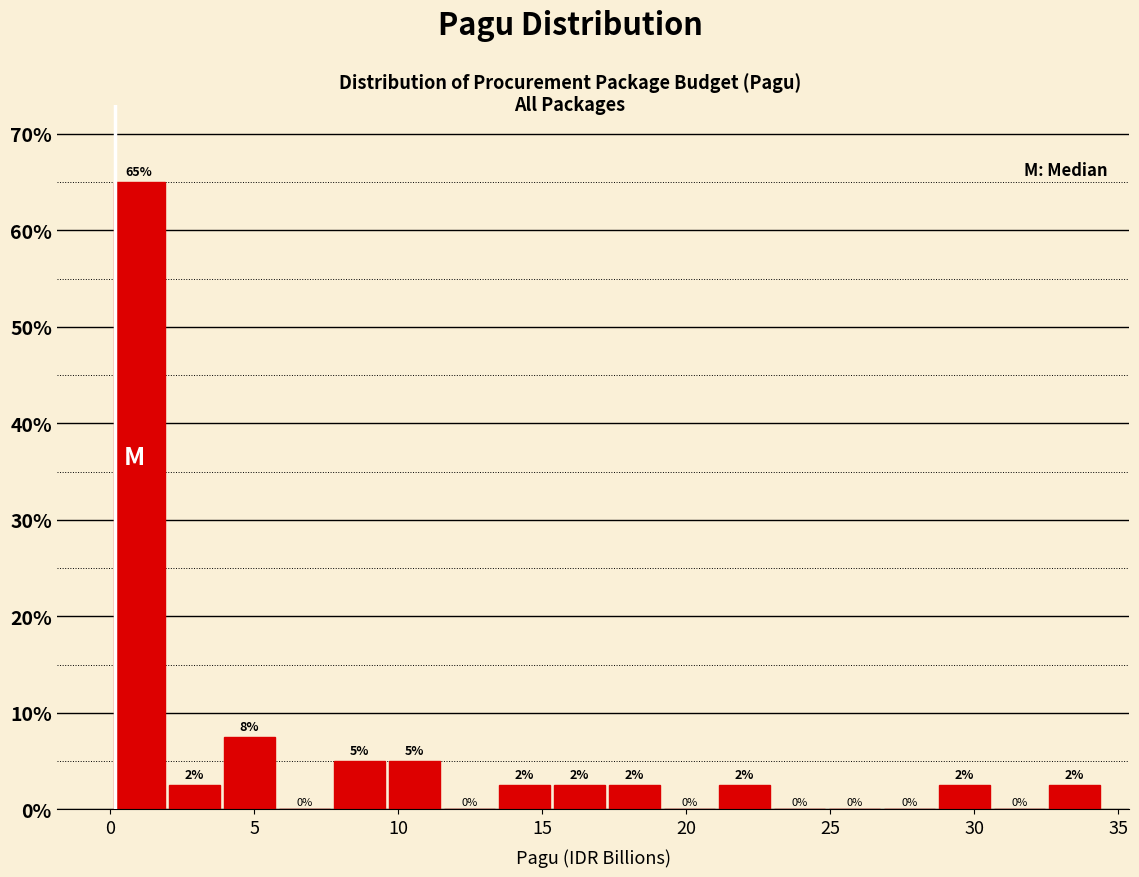

Read against the x-axis, roughly where is the centre of the tallest bar?

1.0